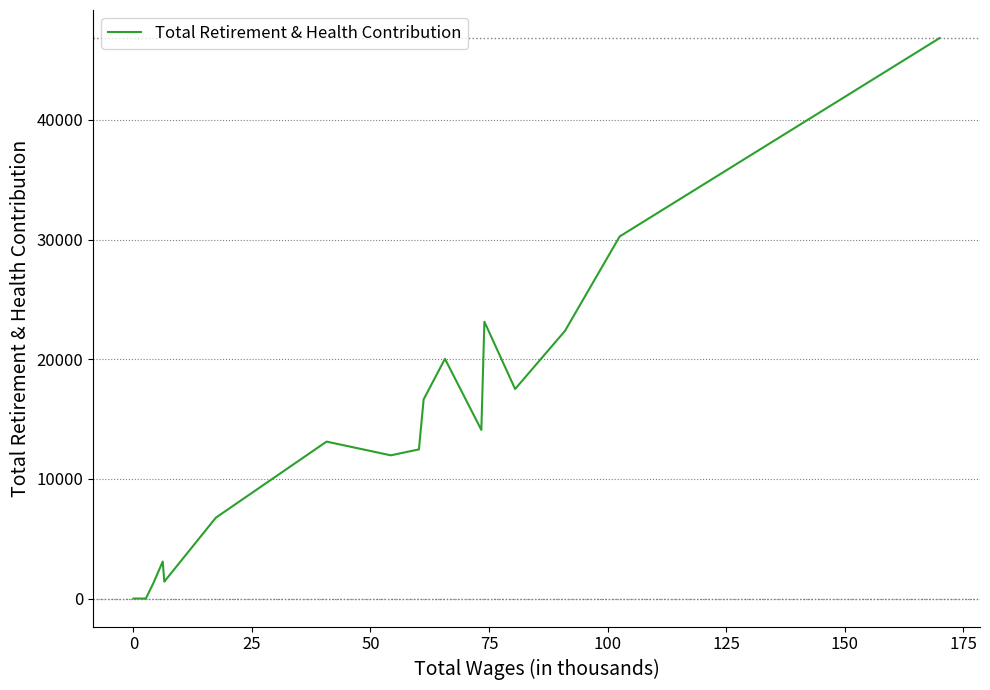

What is the greatest value displayed?

46835